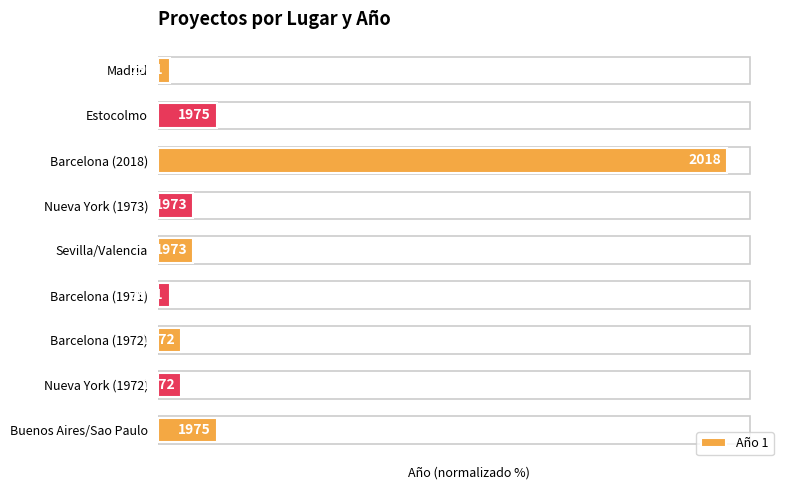

List the labels in order of value, largest first.

Barcelona (2018), Estocolmo, Buenos Aires/Sao Paulo, Nueva York (1973), Sevilla/Valencia, Barcelona (1972), Nueva York (1972), Madrid, Barcelona (1971)